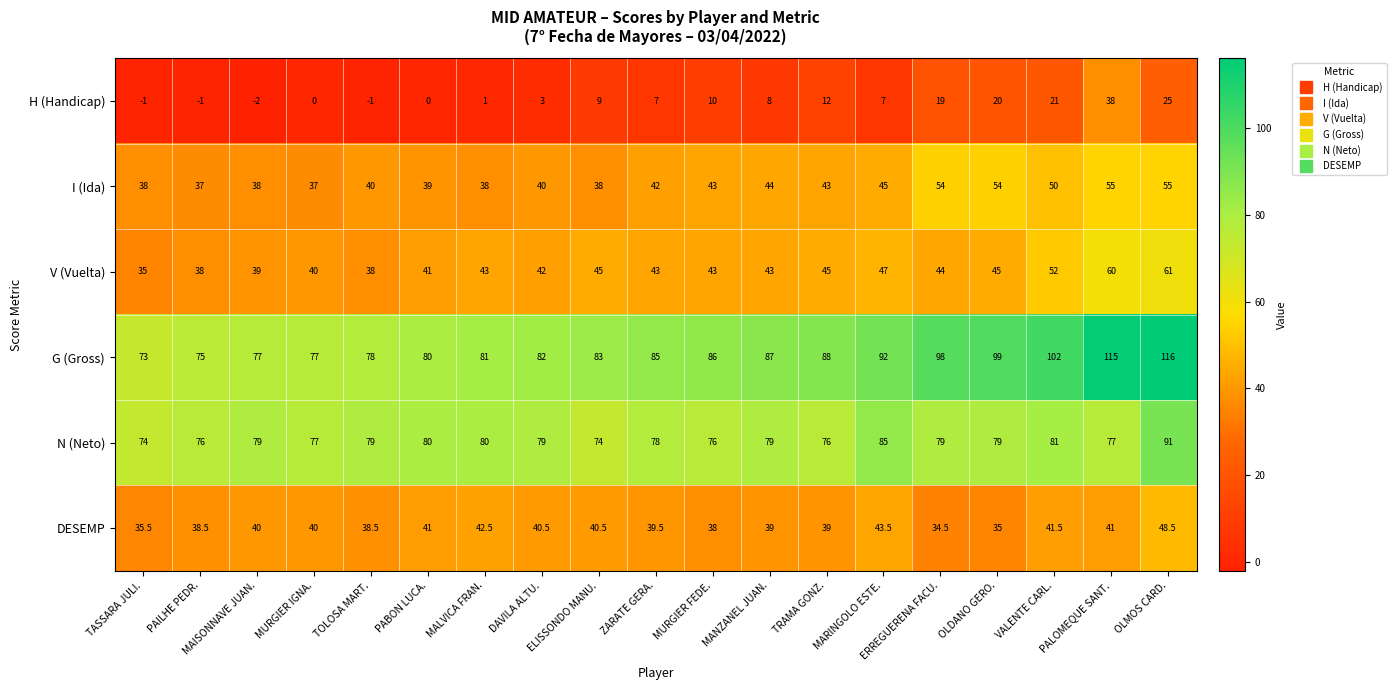

At ZARATE GERA., list the series in order from smallest to largest.

H (Handicap), DESEMP, I (Ida), V (Vuelta), N (Neto), G (Gross)